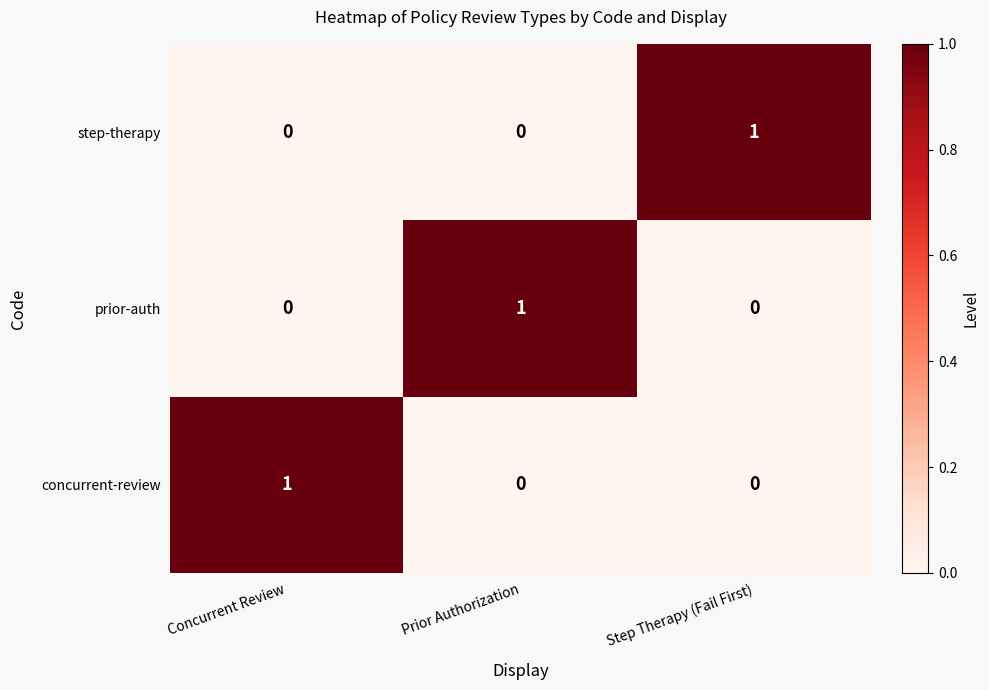

The step-therapy series shows 0 at Step Therapy (Fail First). True or false?

False